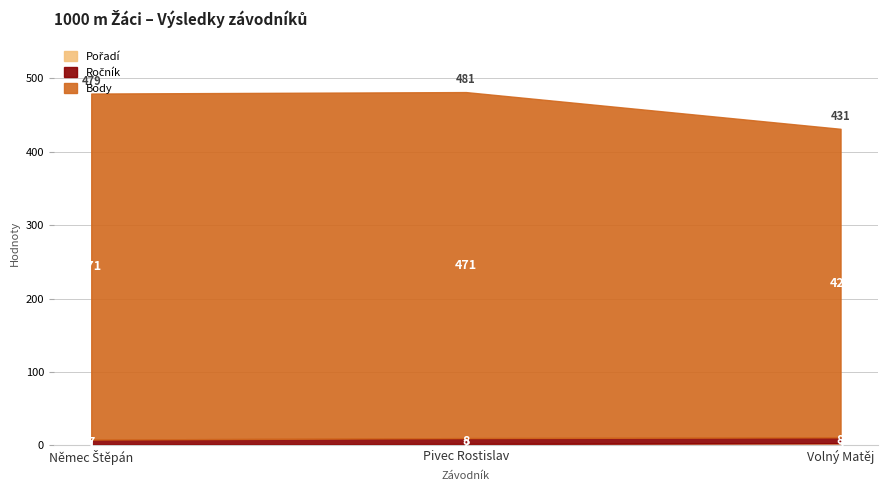

Between Němec Štěpán and Volný Matěj, which series saw the biggest shift?

Body